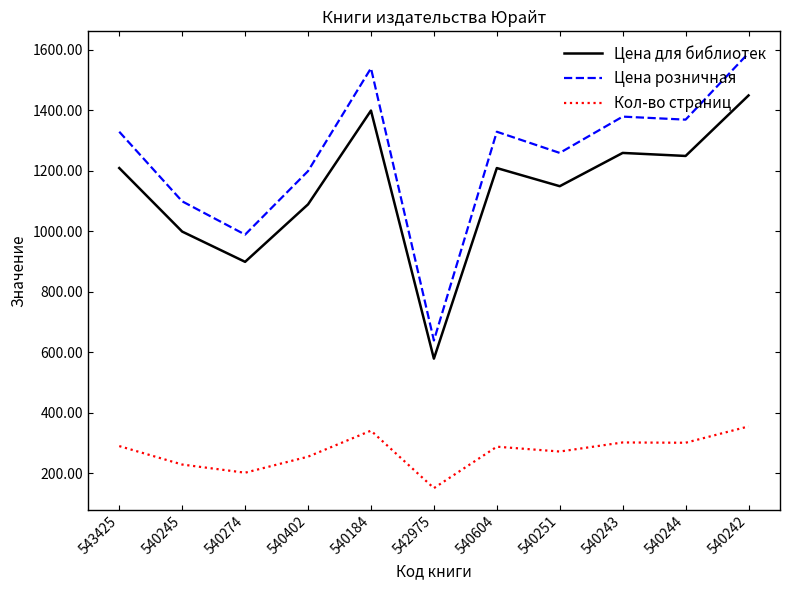

What position from the right is 542975?

6